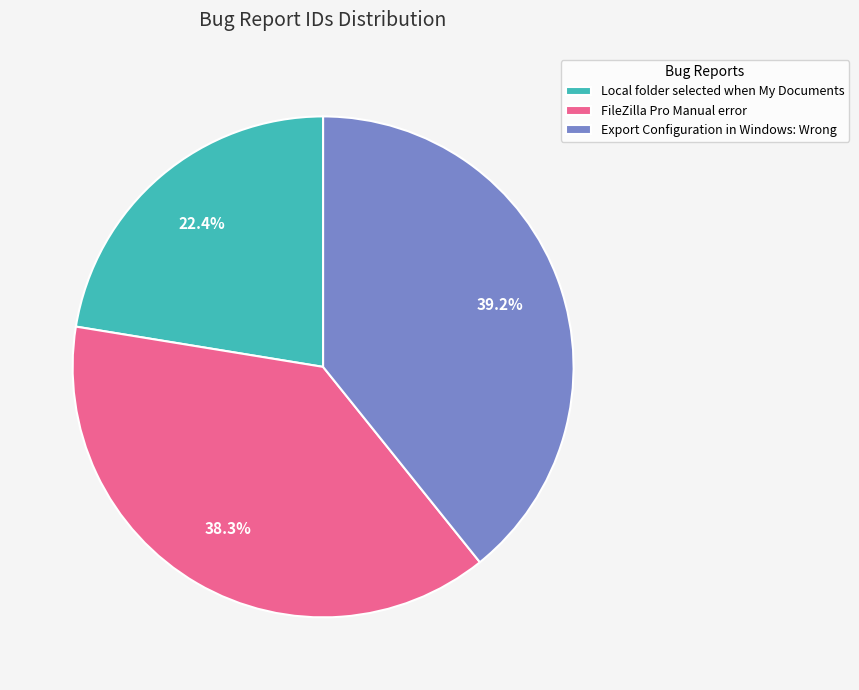

Do FileZilla Pro Manual error and Local folder selected when My Documents together represent more than half of the pie?

Yes